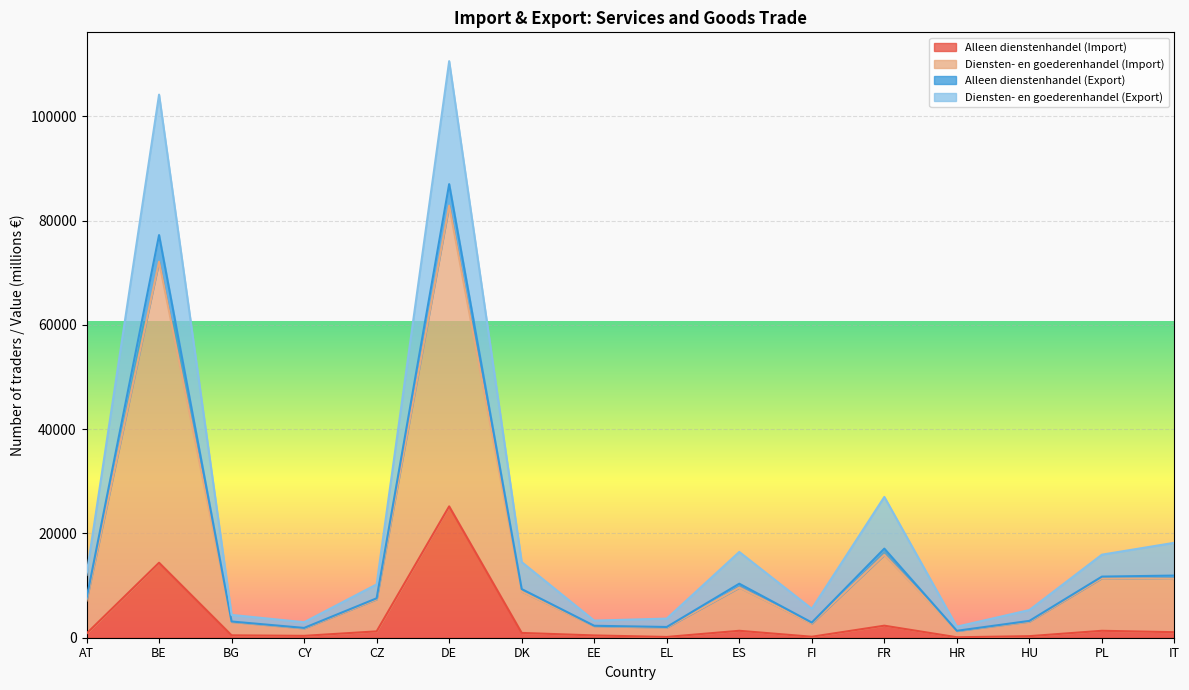

Where does the Diensten- en goederenhandel (Import) series first go above 12040?

BE